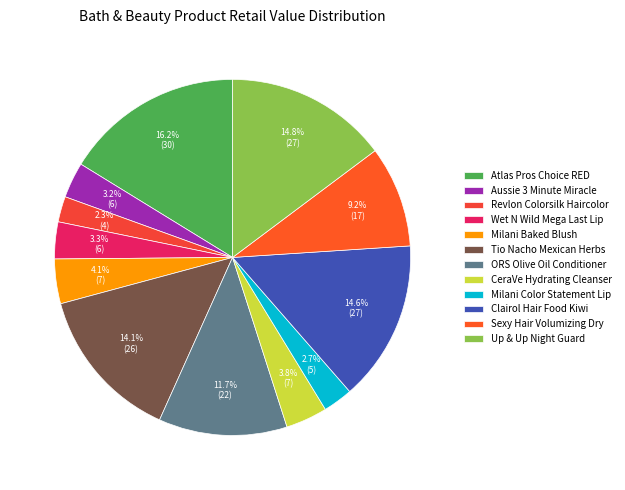

To the nearest percent, what is the difference between the largest and smallest slice percentages?

14%